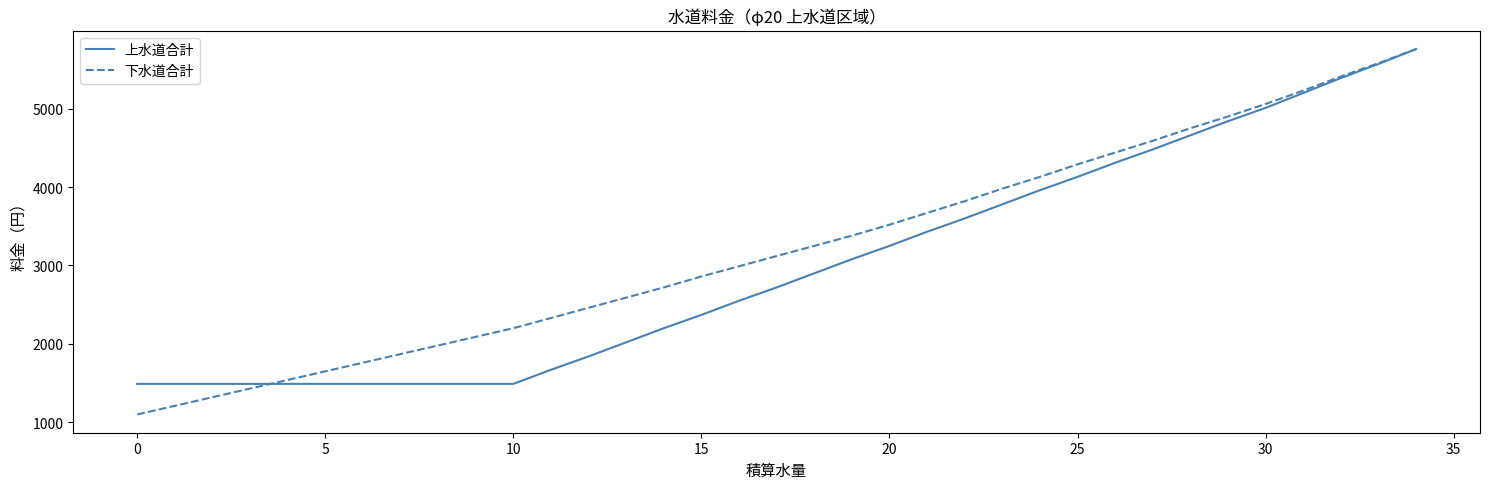

What is the maximum value shown in the chart?

5760